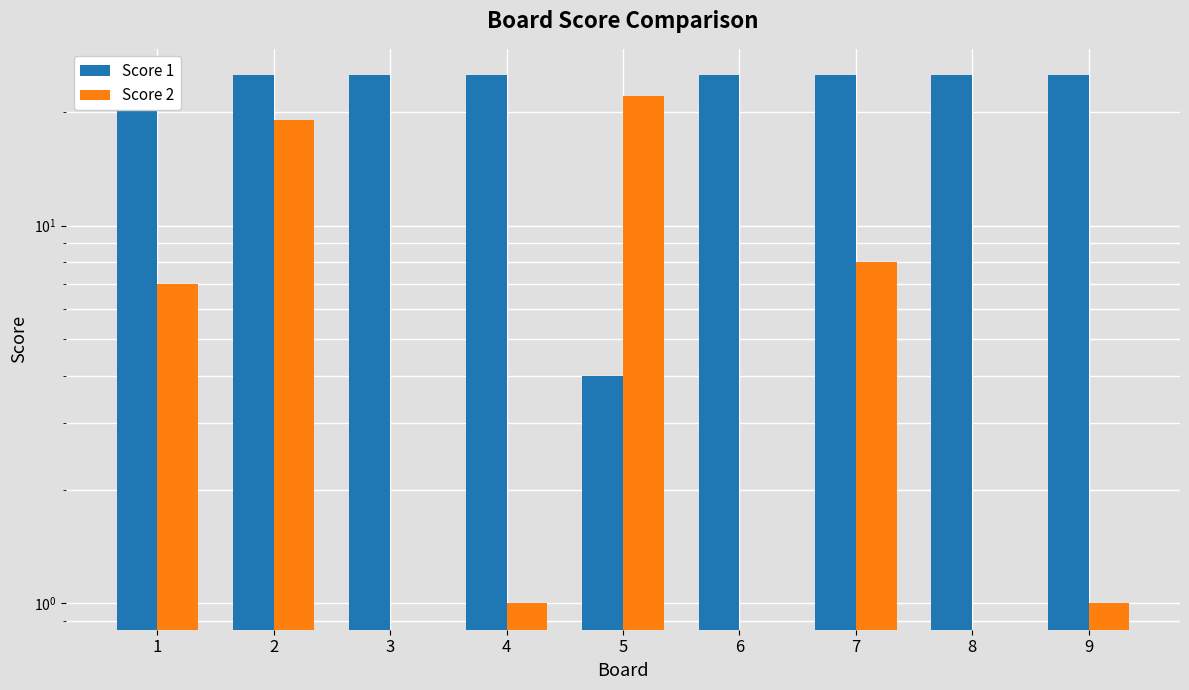

Which category has the lowest value in the Score 2 series?

3